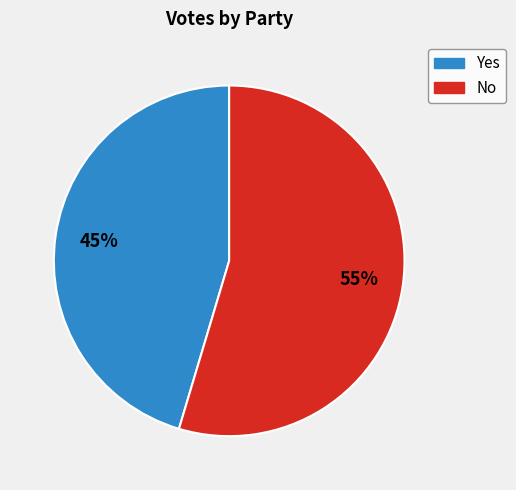

Is there a majority slice in this chart?

Yes